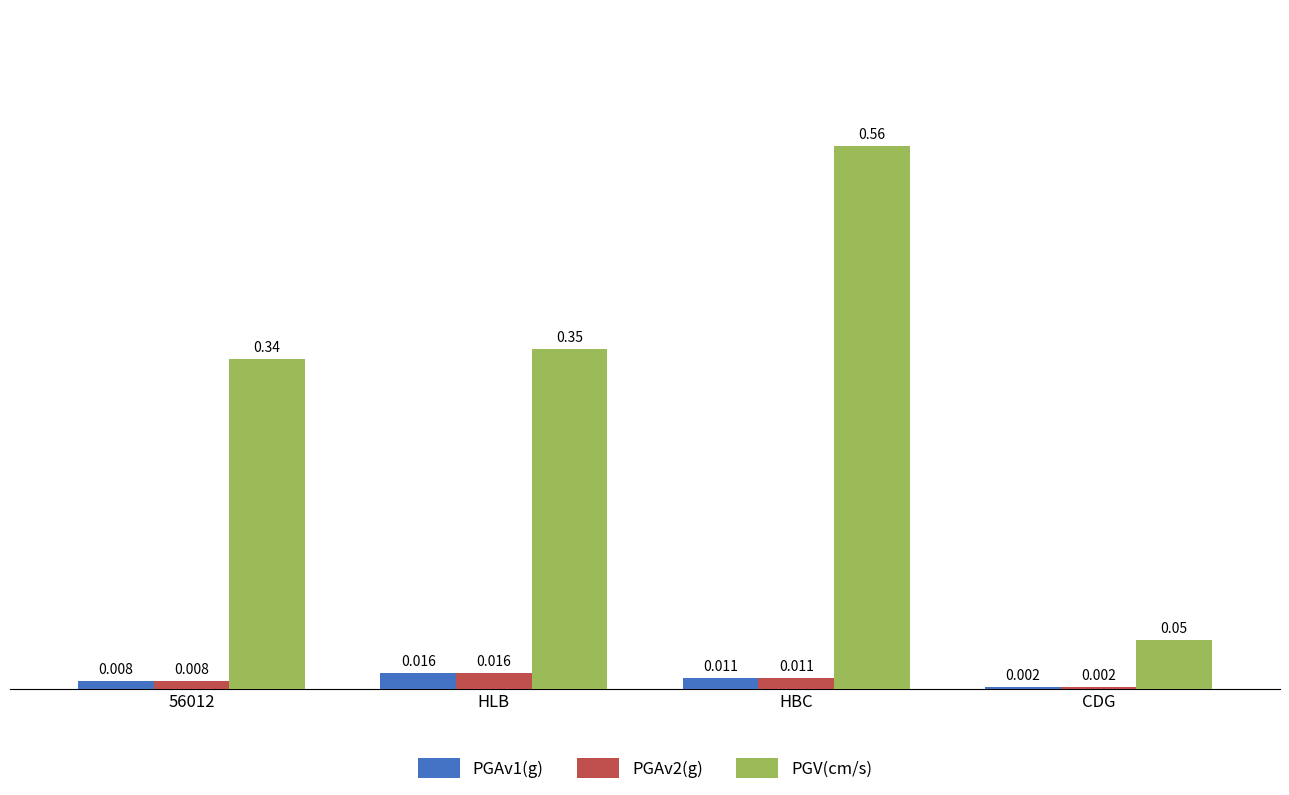

What are all the series names shown in the legend?

PGAv1(g), PGAv2(g), PGV(cm/s)